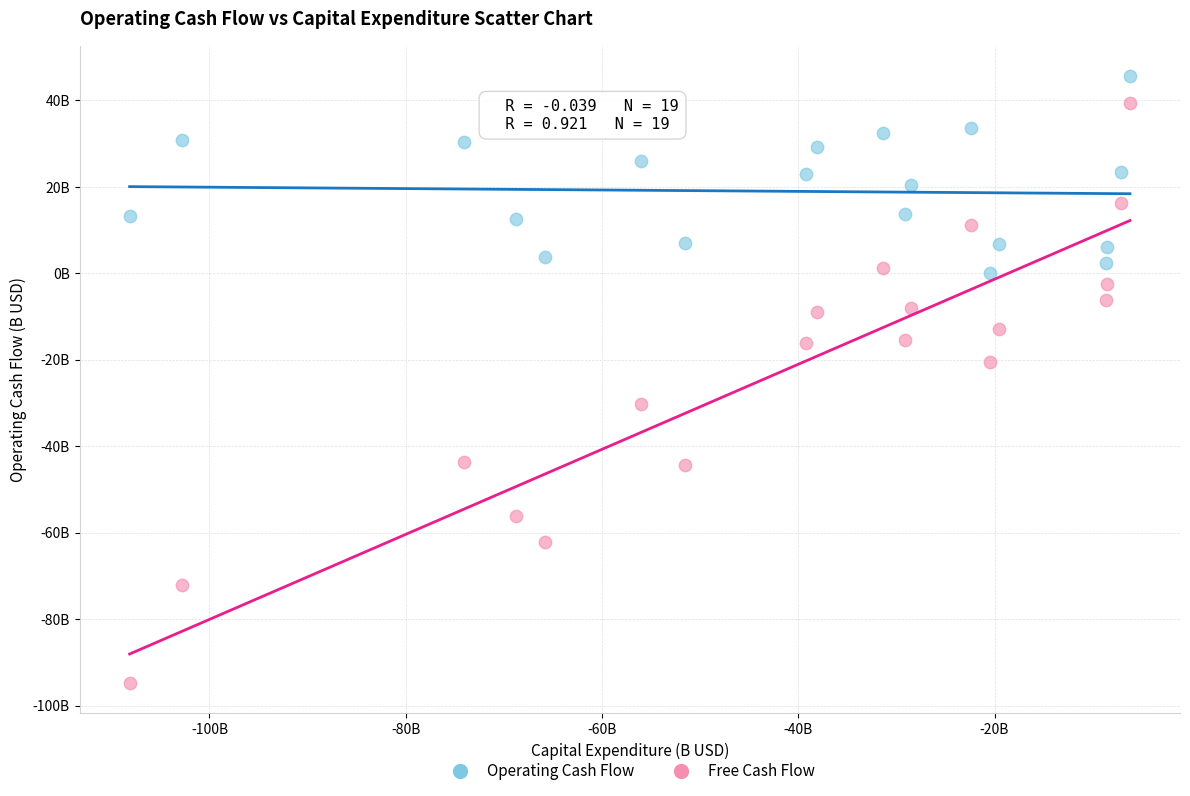

Which series has the largest Y range (max minus min)?

Free Cash Flow